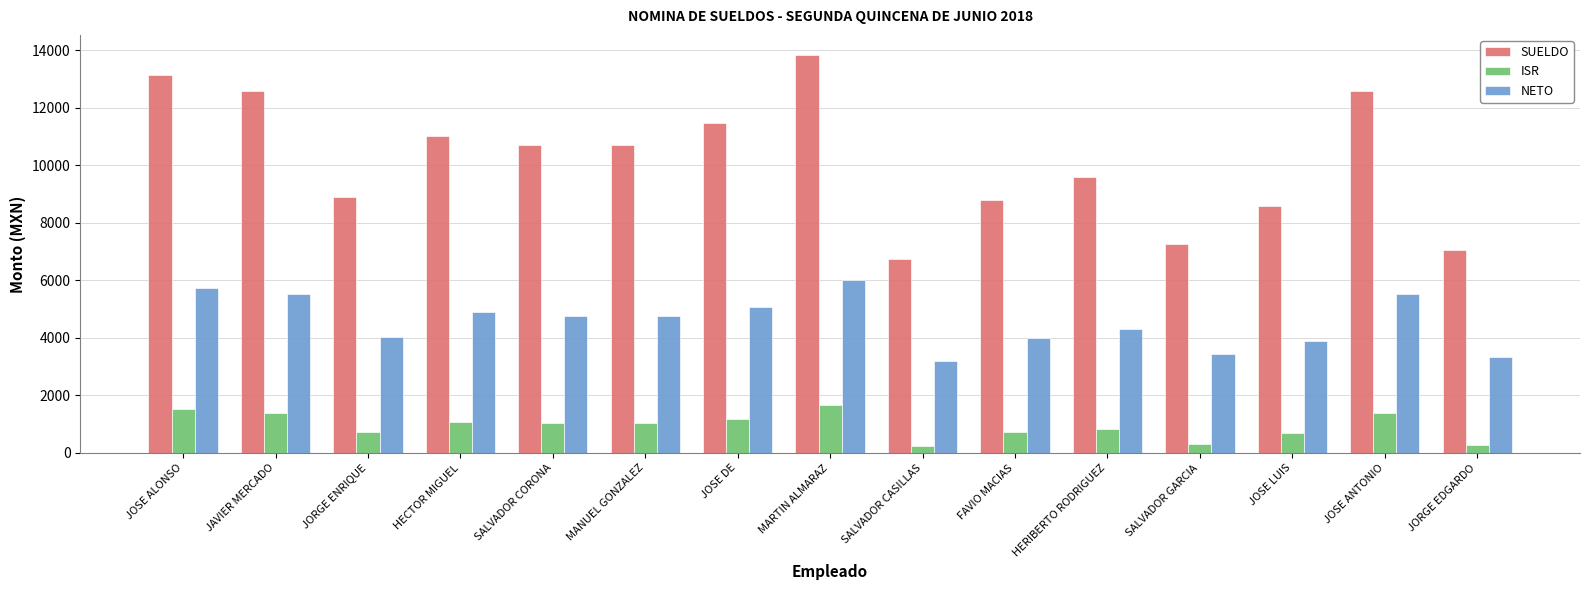

At how many categories does at least one series exceed 1324?

15